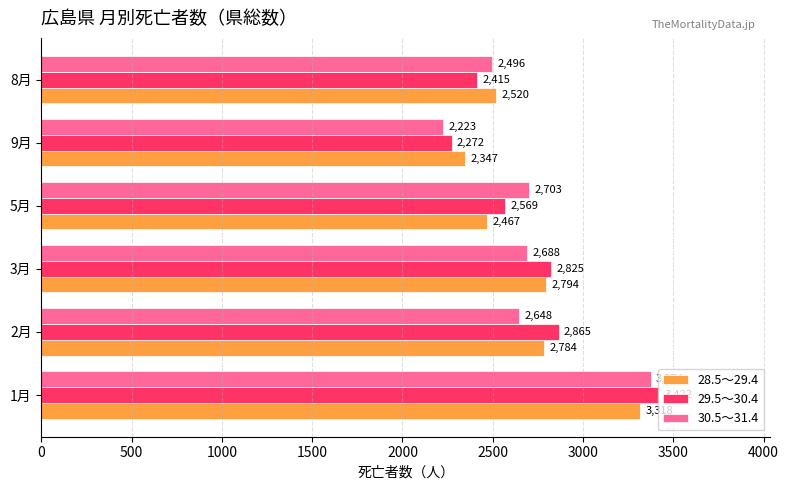

True or false: 29.5～30.4 has a value of 3422 at 1月.

True